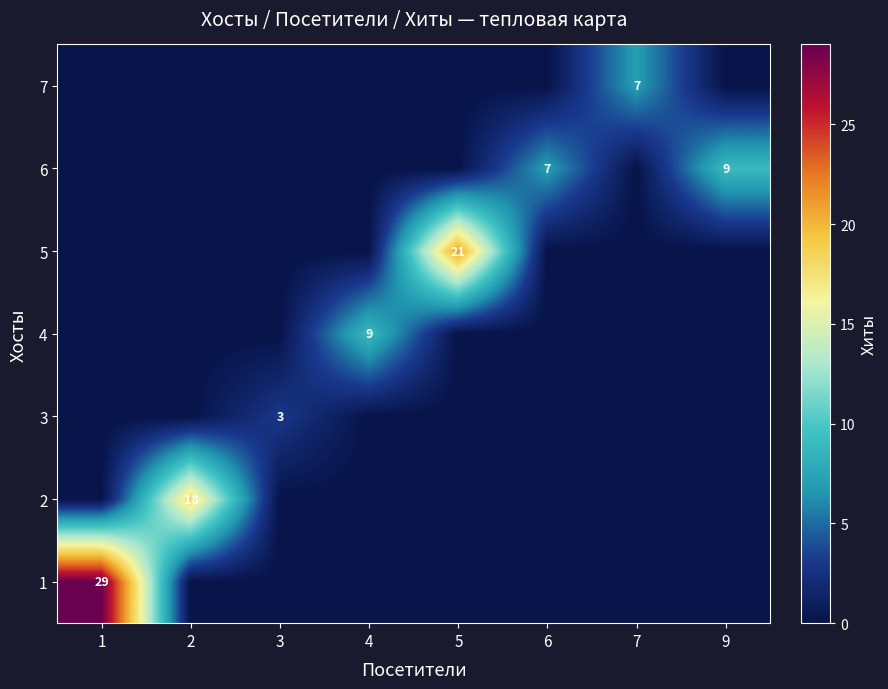

True or false: 1 has a value of 39 at 1.

False